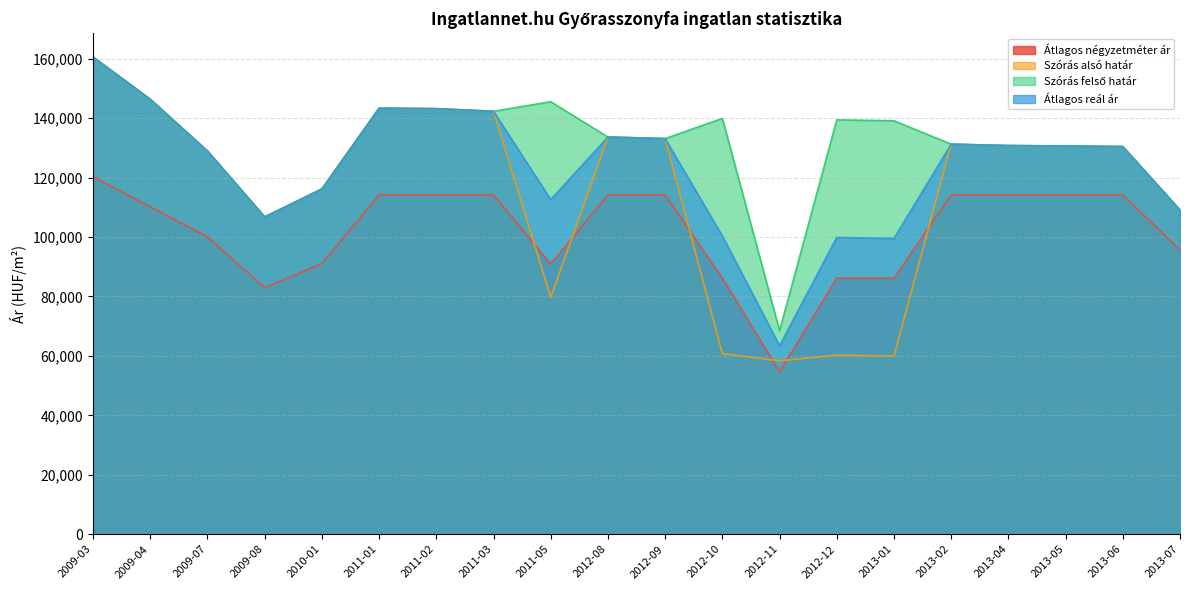

What is the approximate value of Átlagos reál ár at 2010-01, to the nearest 50?

116150